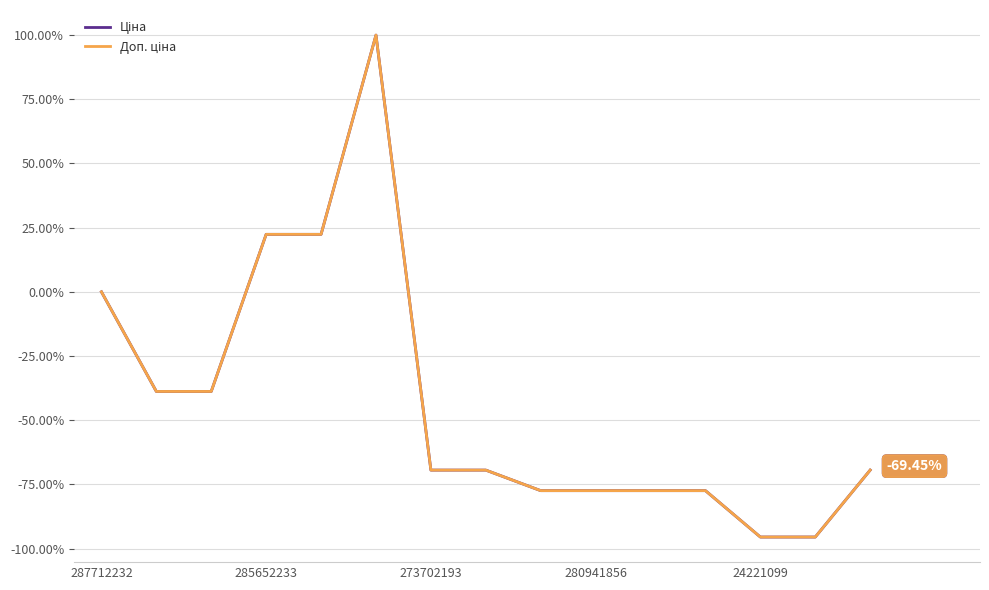

How many lines are shown in the chart?

2